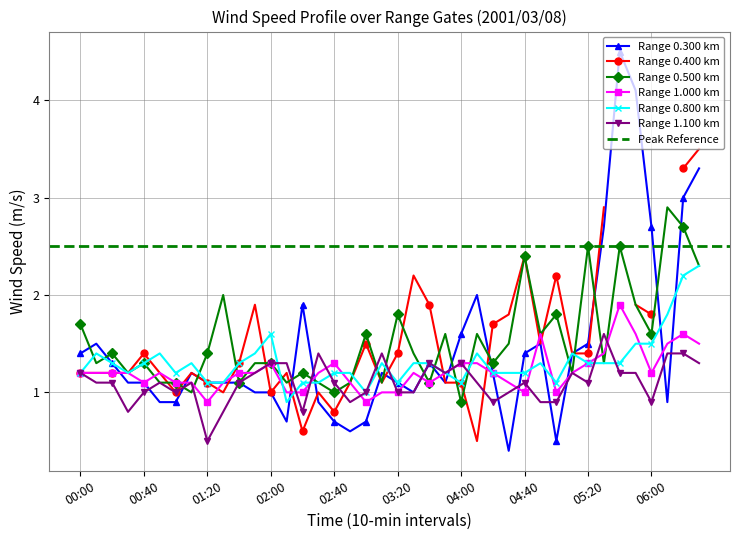

Count the number of categories in the chart.

40